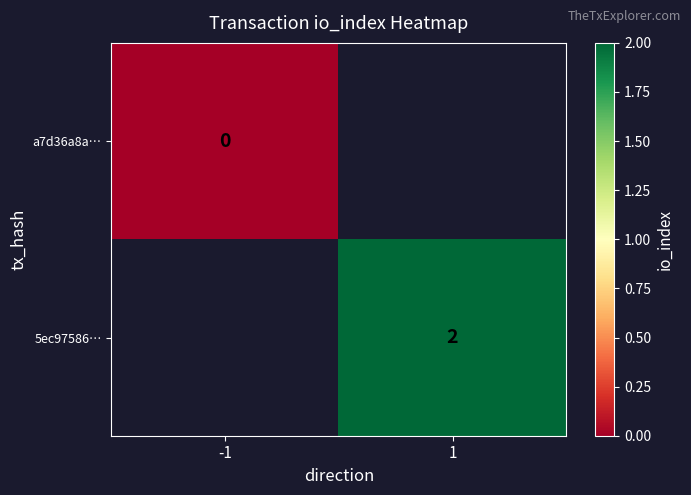

Count the number of data series in this chart.

2